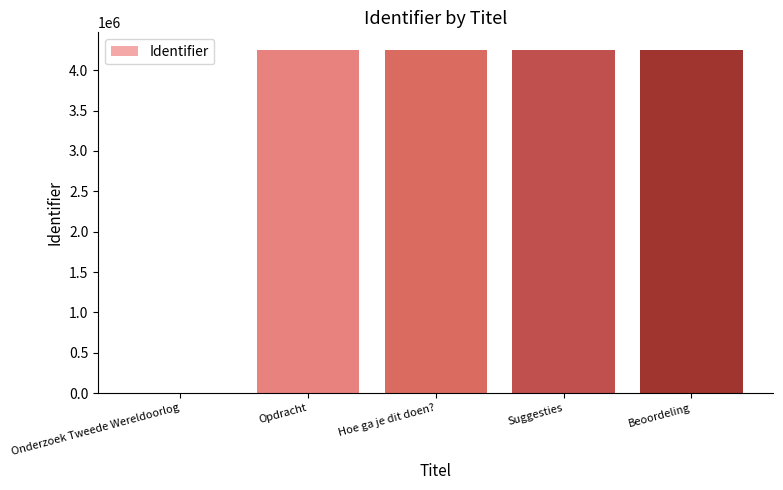

How many distinct data groups are displayed?

1